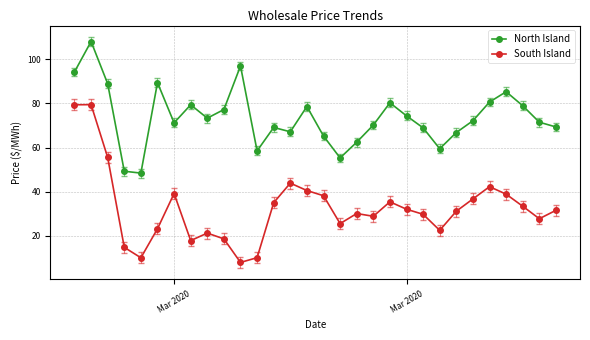

What is the difference between the second highest and minimum values in the North Island series?

48.5